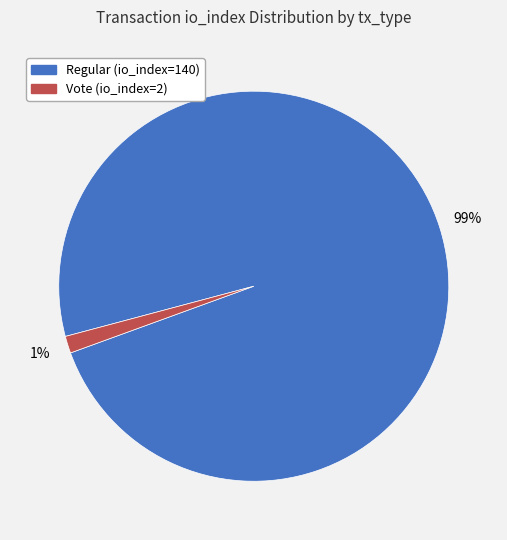

To the nearest percent, what is the combined percentage of Regular (io_index=140) and Vote (io_index=2)?

100%